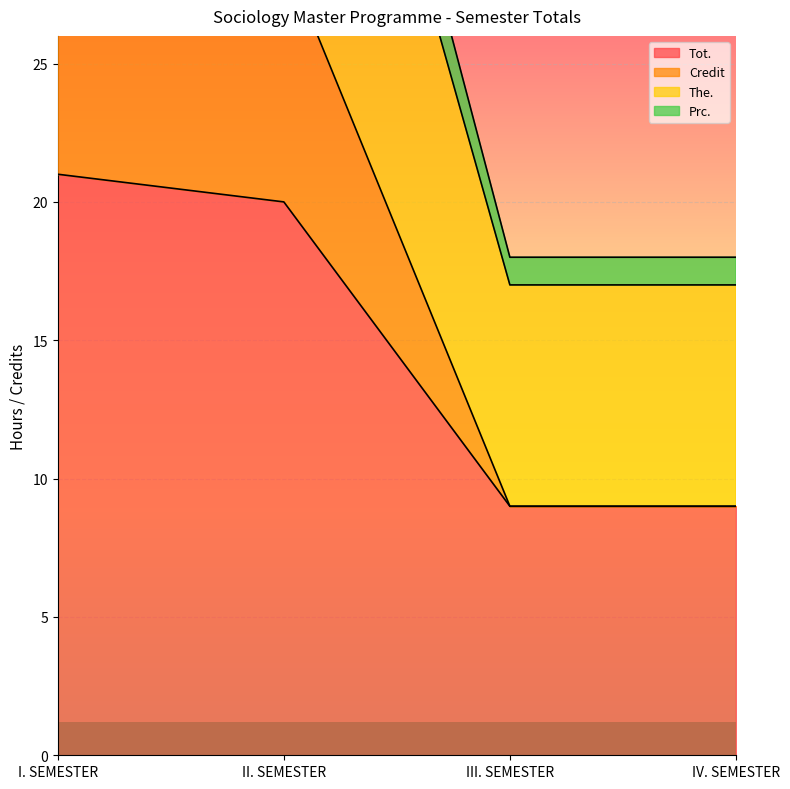

Which category has the lowest value in the The. series?

III. SEMESTER